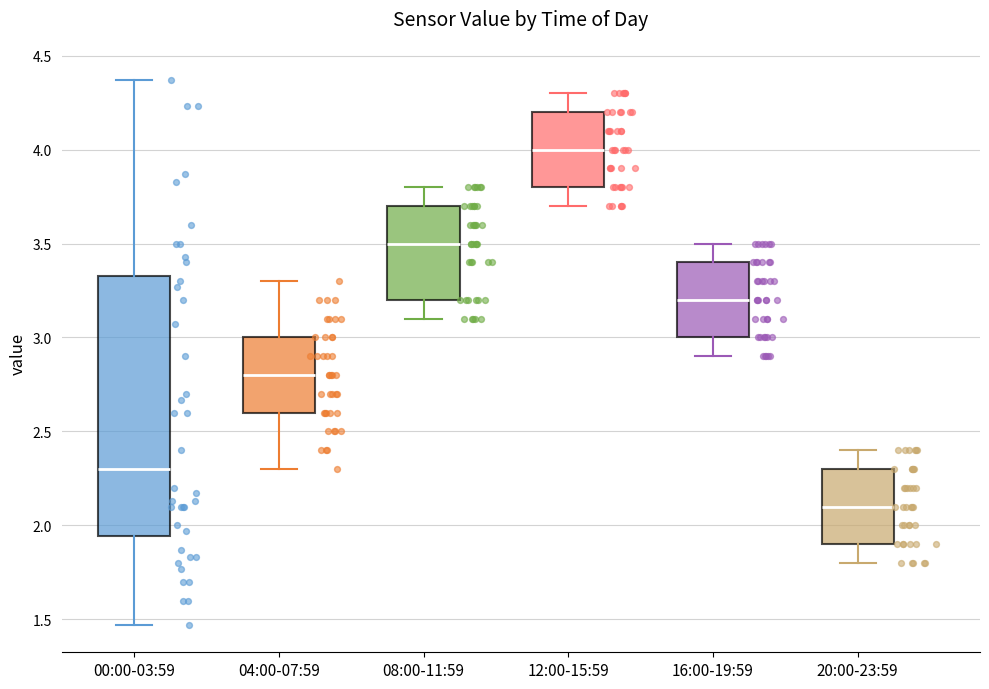

Where is the lower edge of the box for 08:00-11:59 on the y-axis? The values are not printed on the chart, so give them approximately, as read against the axis.

3.20